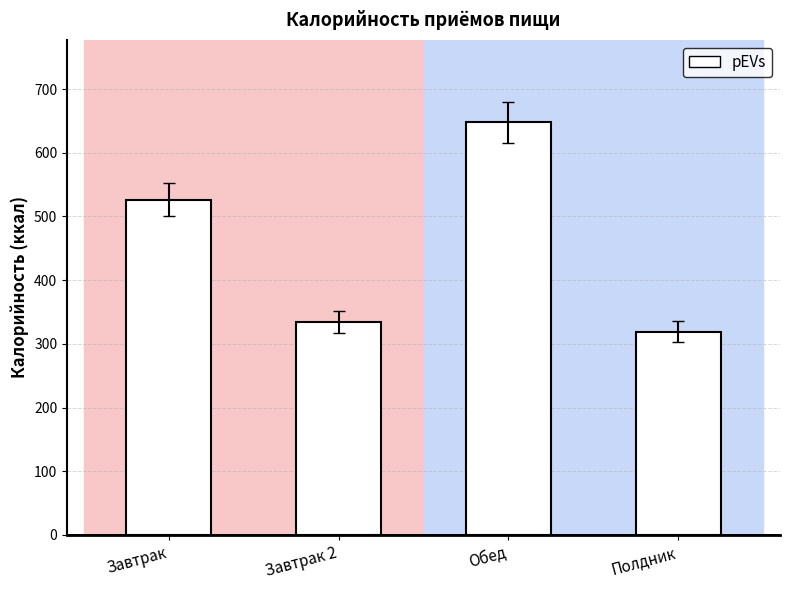

Rank the categories by value from highest to lowest.

Обед, Завтрак, Завтрак 2, Полдник